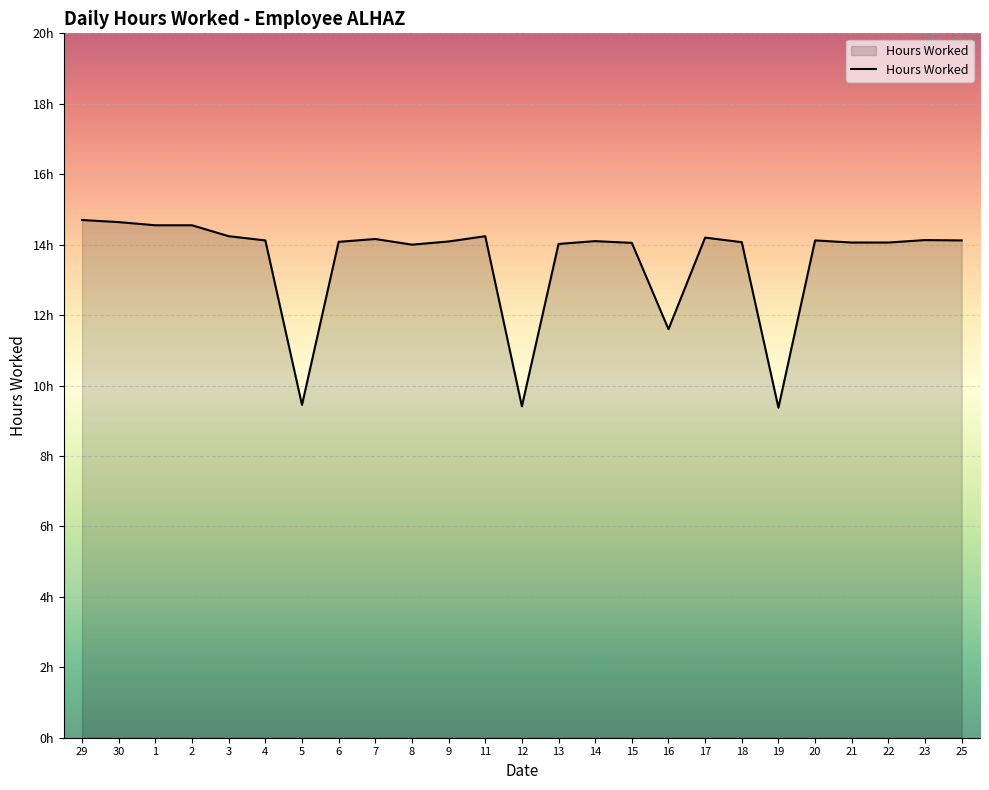

Rank the categories by value from lowest to highest.

19, 12, 5, 16, 8, 13, 15, 21, 22, 18, 6, 9, 14, 4, 20, 25, 23, 7, 17, 3, 11, 1, 2, 30, 29